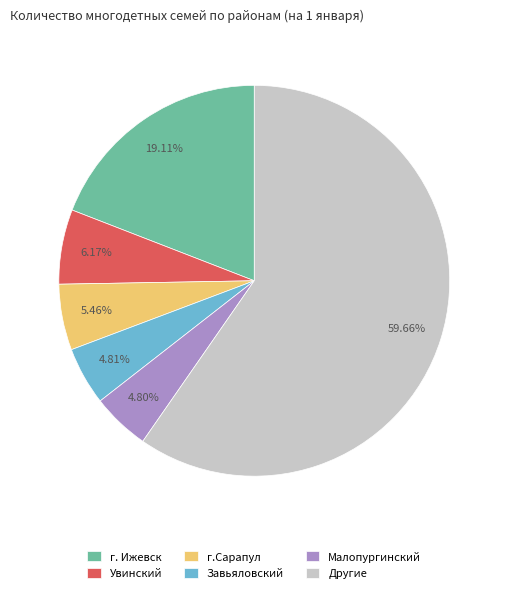

To the nearest percent, what is the difference between the largest and smallest slice percentages?

55%